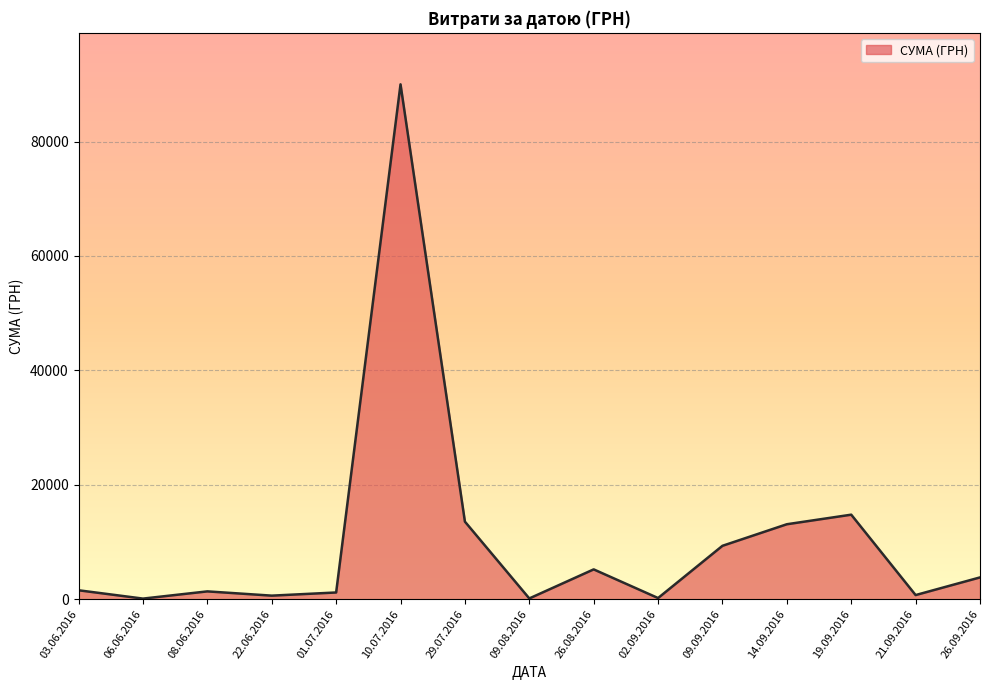

Which has a higher value, 19.09.2016 or 26.08.2016?

19.09.2016